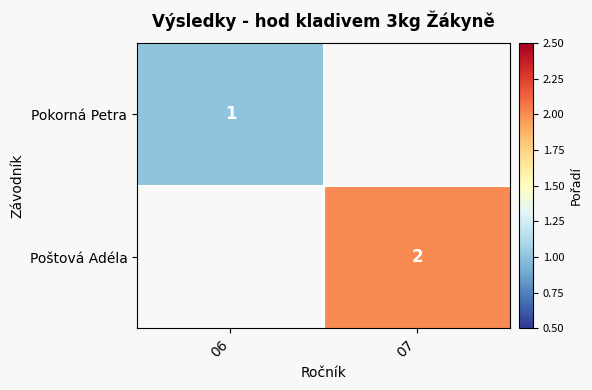

The value of Poštová Adéla at 07 is 2. True or false?

True